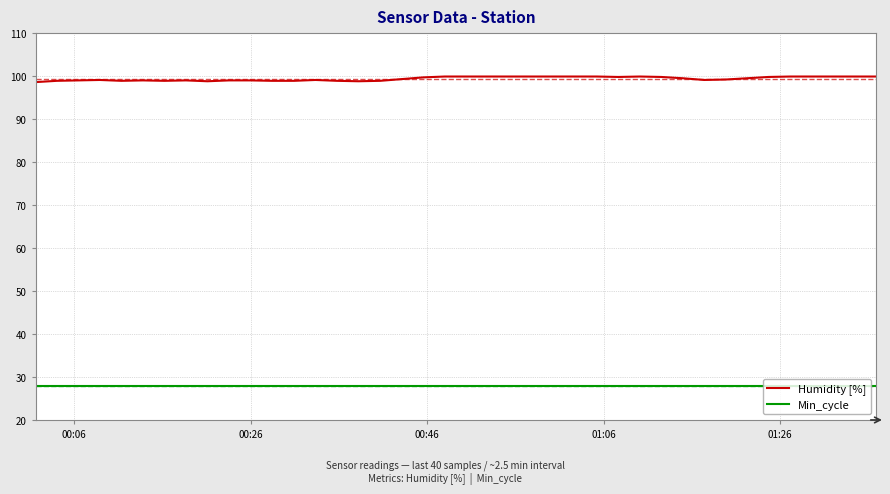

What is the highest value of the Humidity [%] series?

99.9